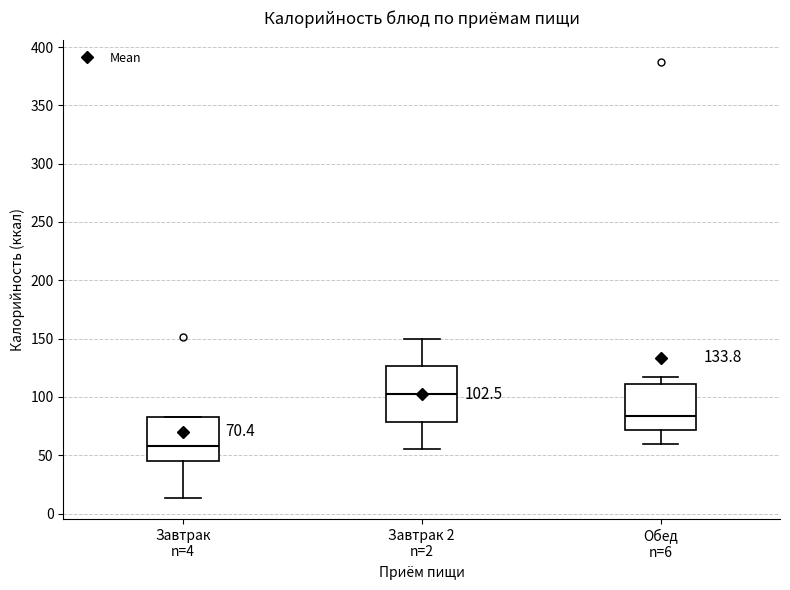

Comparing the boxes themselves (not the whiskers), which one is the tallest?

Завтрак 2 n=2